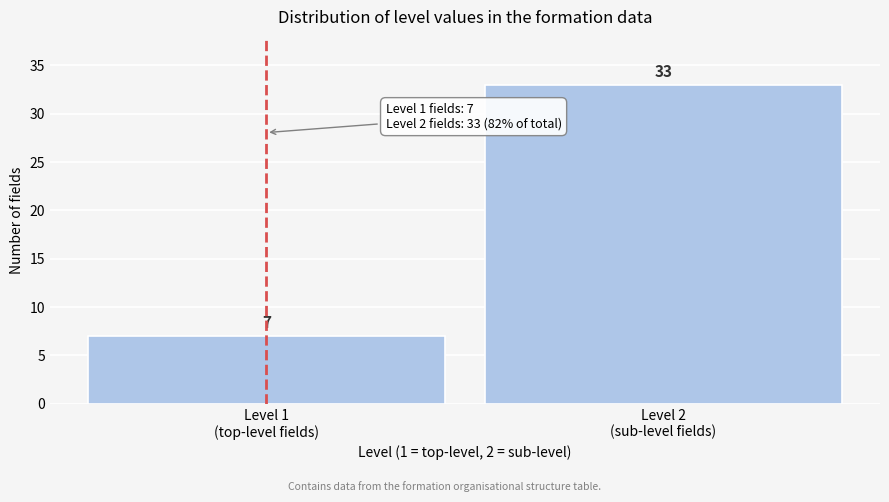

Reading left to right, list all the values displayed in this chart.

7	33